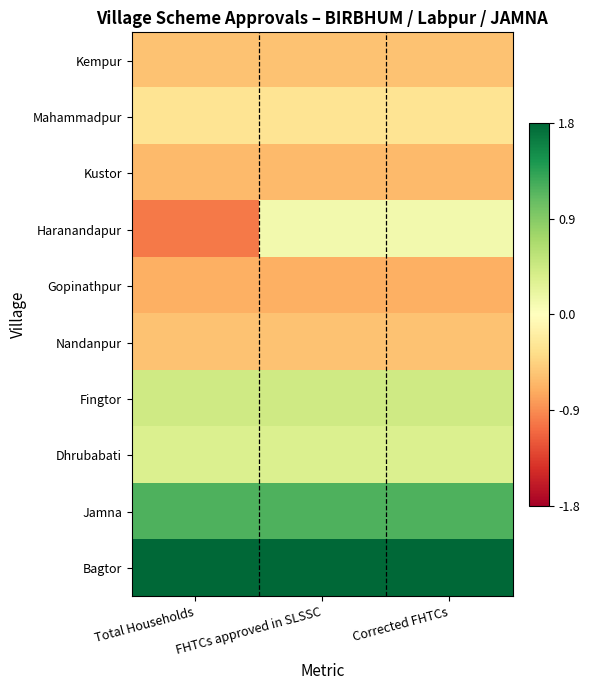

Rank the series at Corrected FHTCs from highest to lowest value.

Bagtor, Jamna, Fingtor, Dhrubabati, Haranandapur, Mahammadpur, Kempur, Nandanpur, Kustor, Gopinathpur